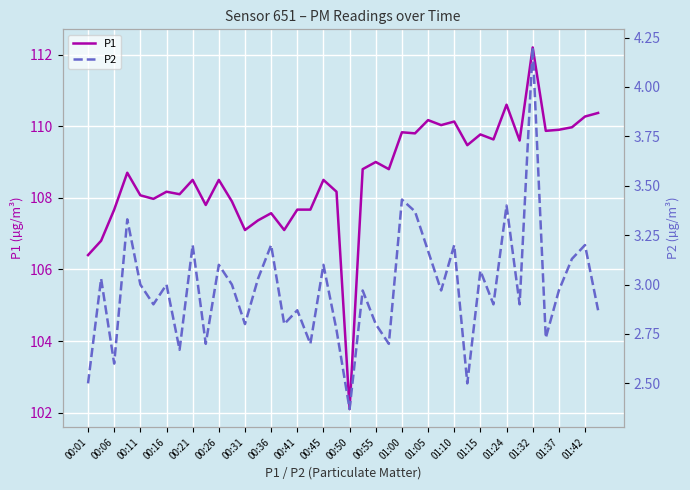

The value of P1 at 00:45 is 108.5. True or false?

True